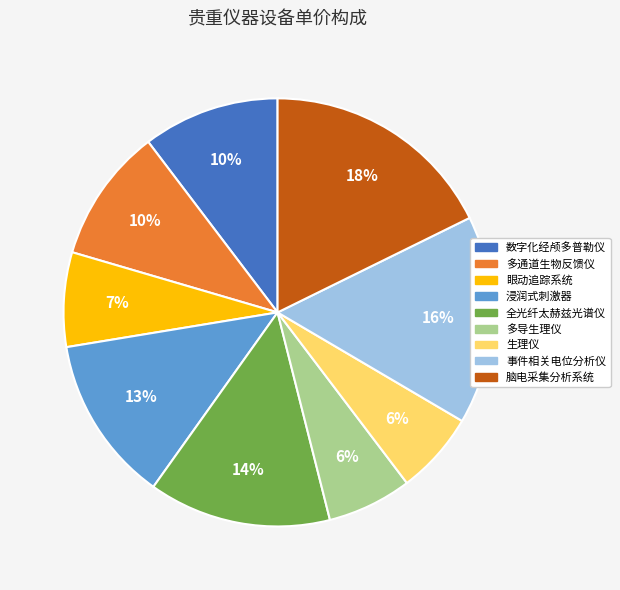

Is the sum of 脑电采集分析系统 and 事件相关电位分析仪 greater than half?

No